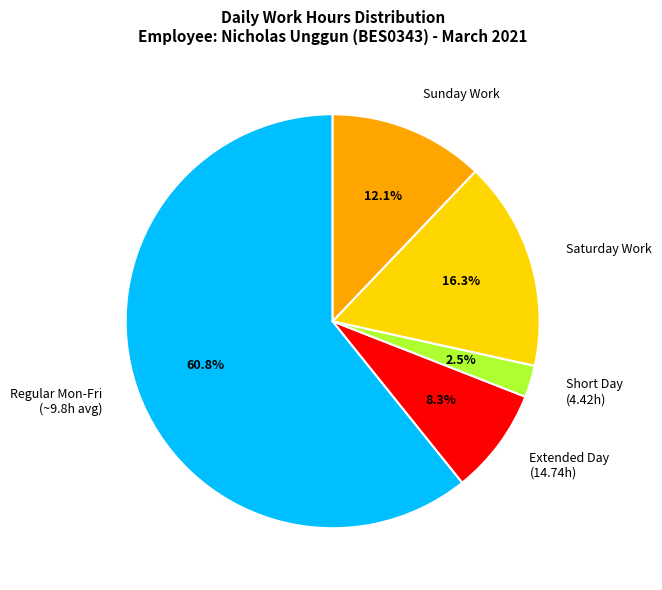

Which category has the smallest portion of the pie?

Short Day (4.42h)